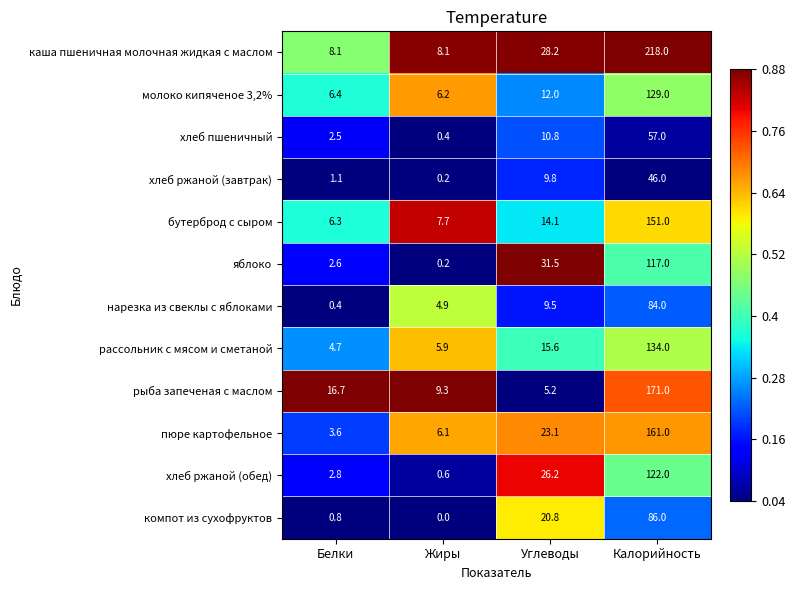

At which category is the sum across all series the highest?

Калорийность